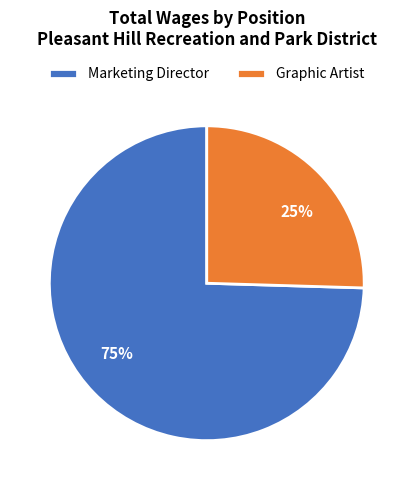

Which category has the biggest portion of the pie?

Marketing Director